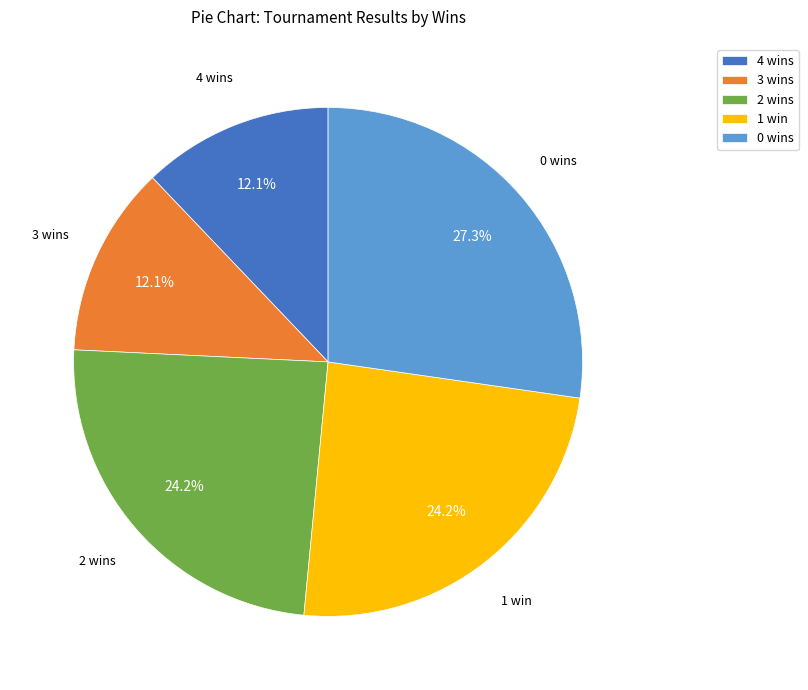

How many segments does this pie chart have?

5